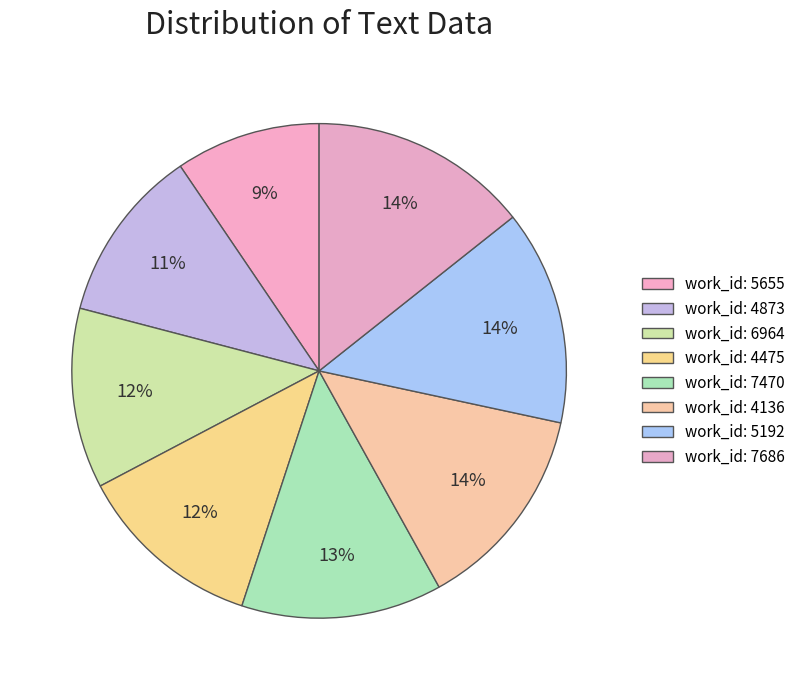

Count the number of slices in the pie.

8